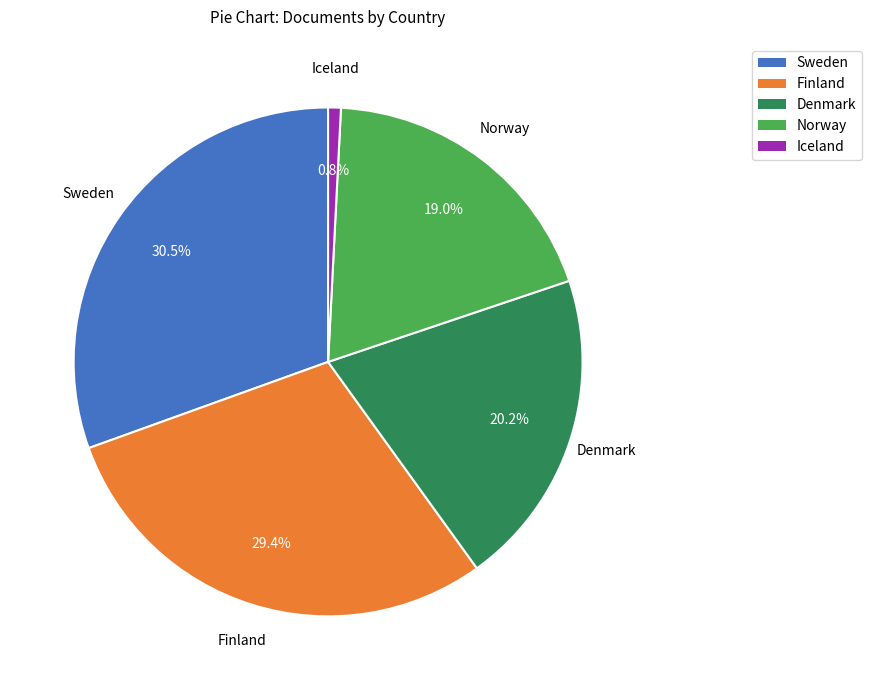

True or false: Finland accounts for 21% of the total.

False